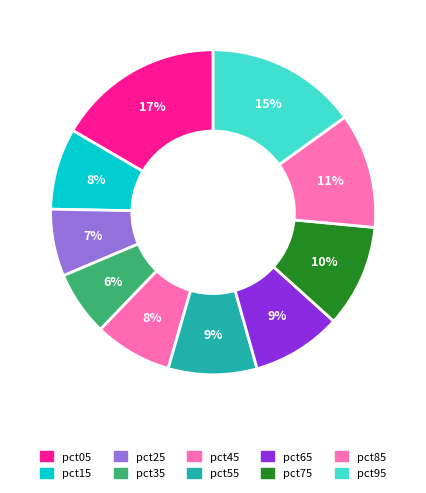

To the nearest percent, what portion does pct55 represent?

9%